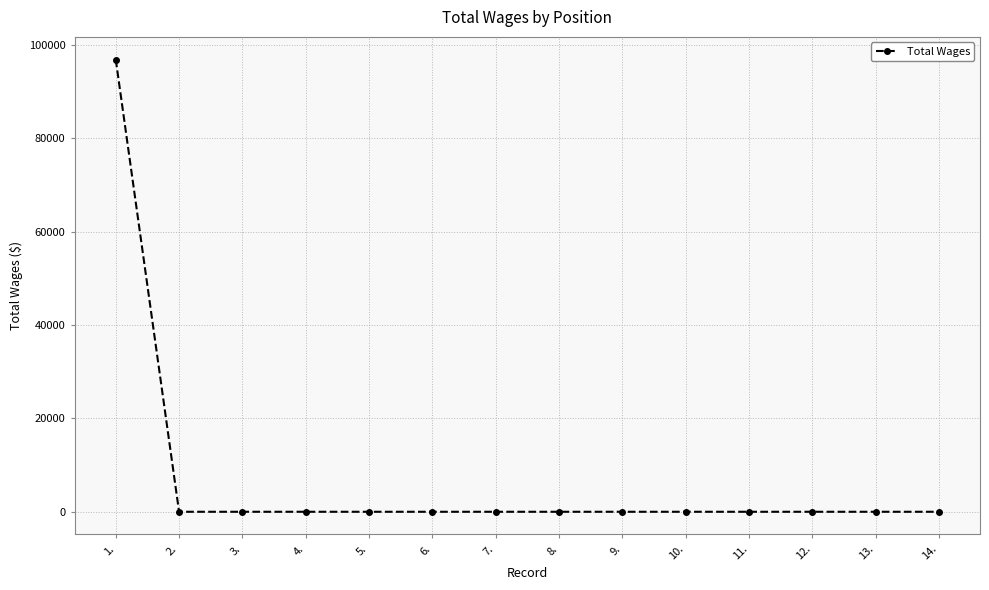

What is the average value?

6921